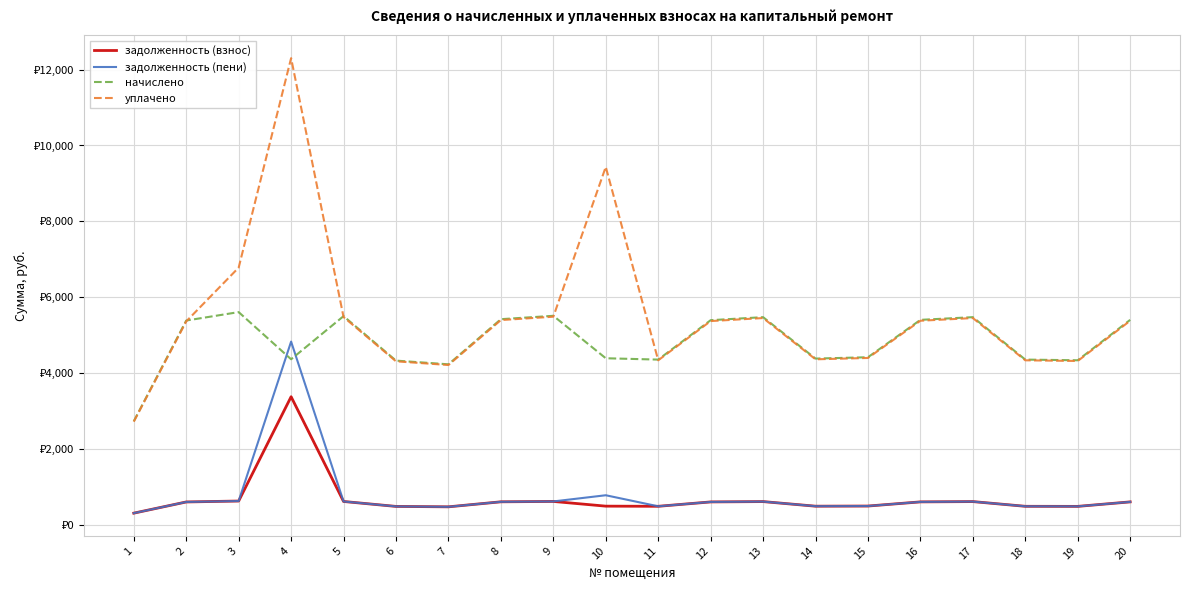

What is the maximum value for задолженность (пени)?

4827.5